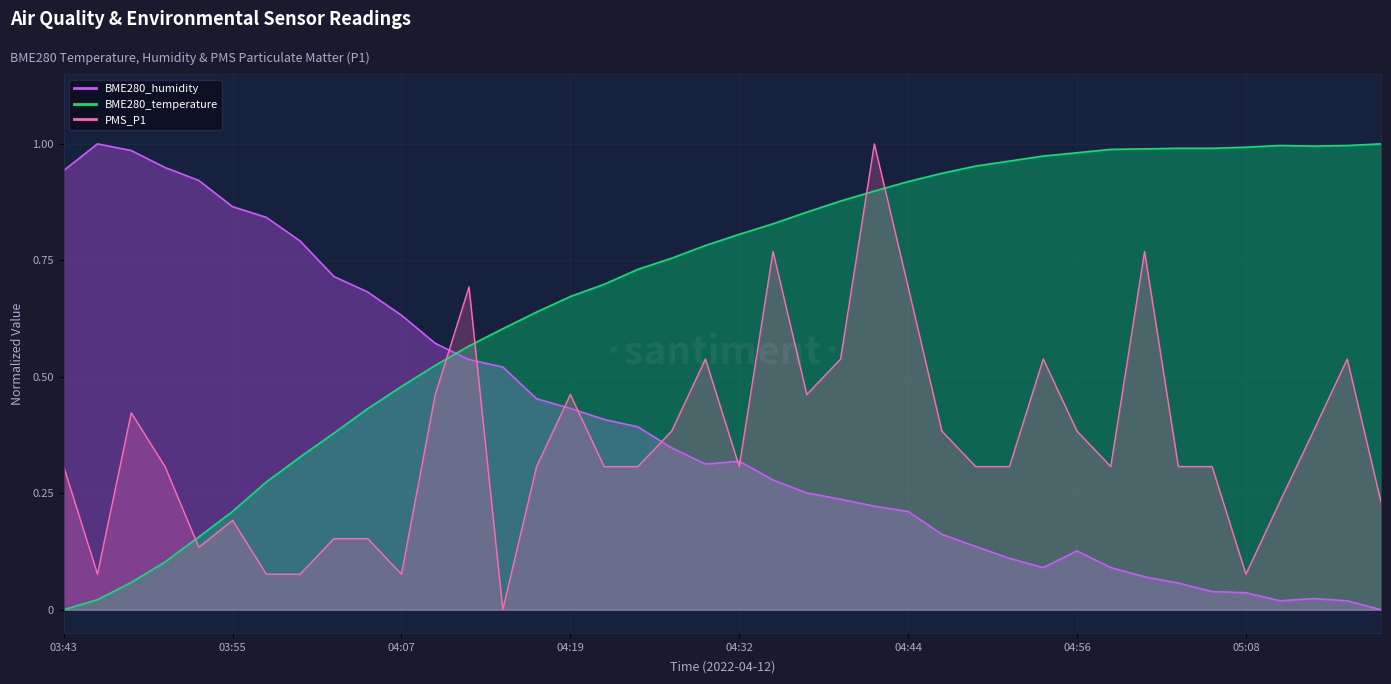

How many interior local valleys does the PMS_P1 series have?

8